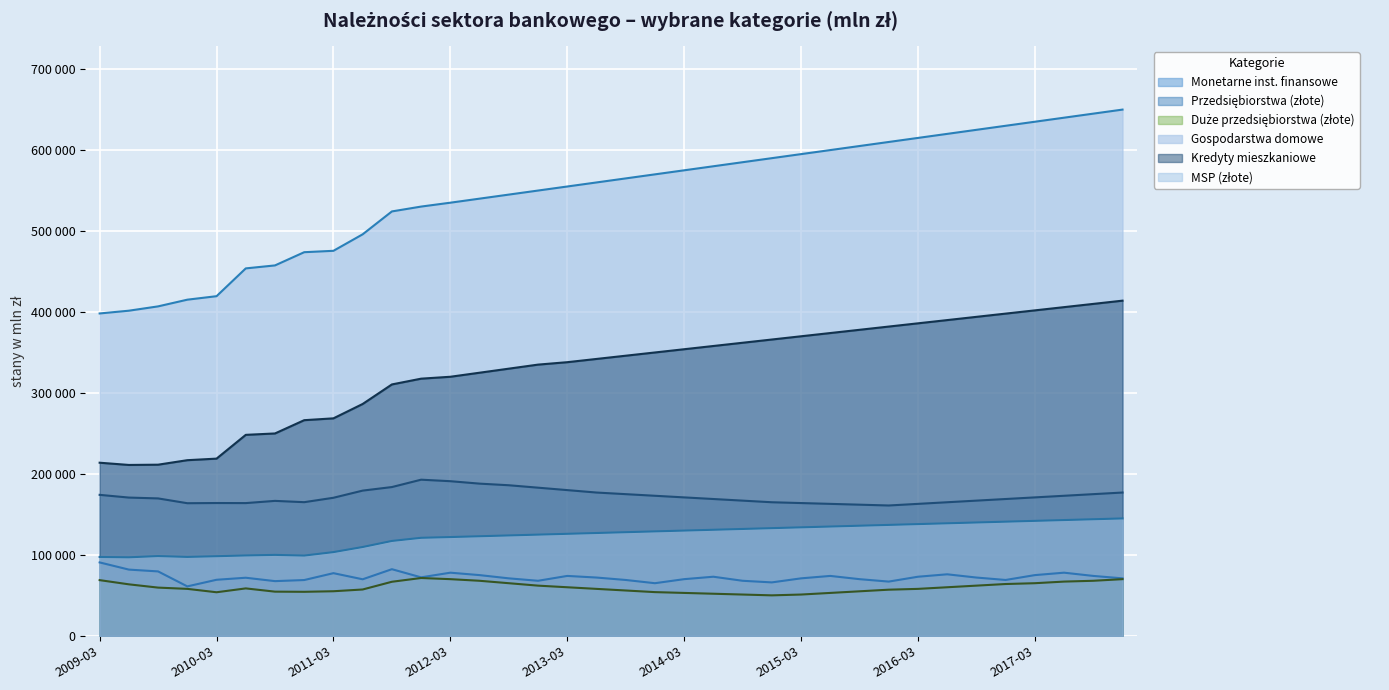

True or false: Duże przedsiębiorstwa (złote) and MSP (złote) cross at least once.

False